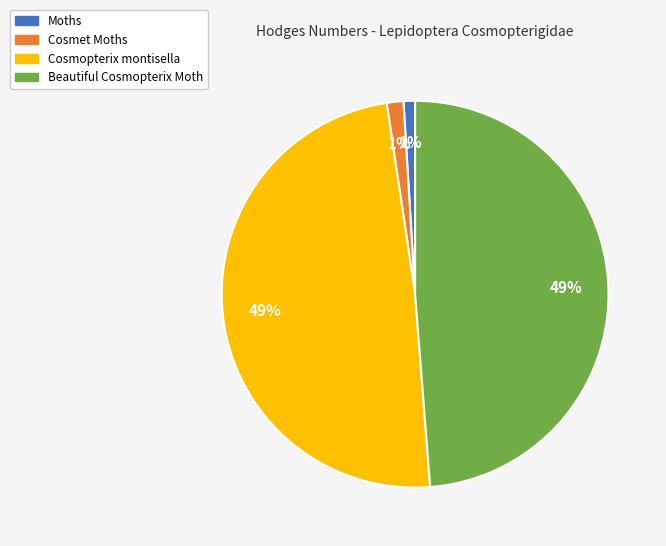

To the nearest percent, what is the average slice percentage?

25%